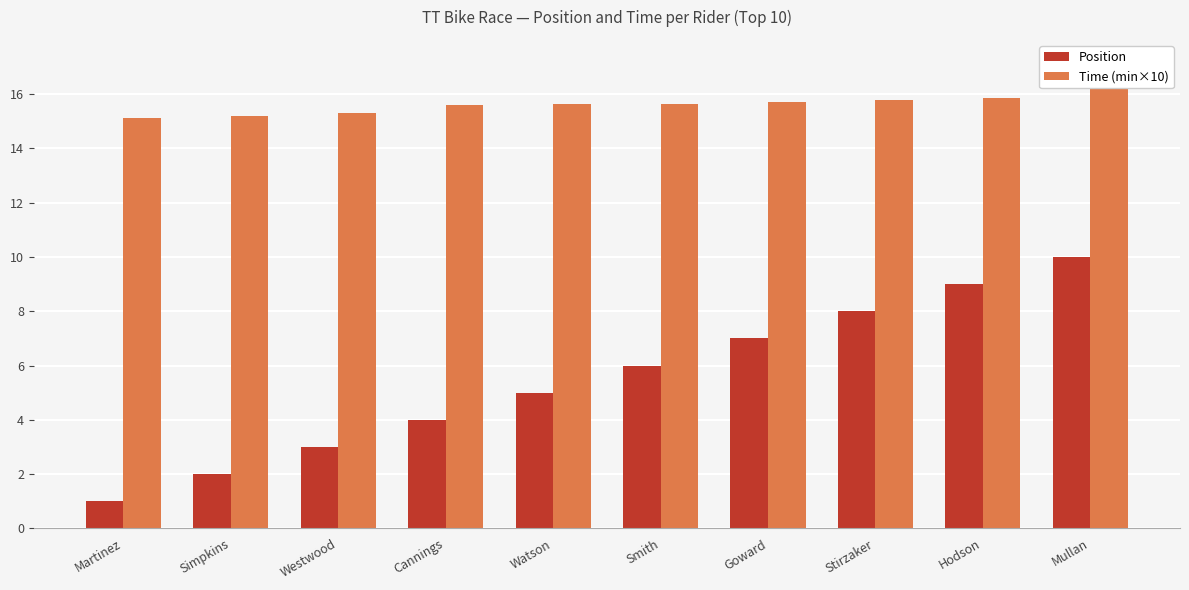

List the series in order of their overall mean, highest first.

Time (min×10), Position